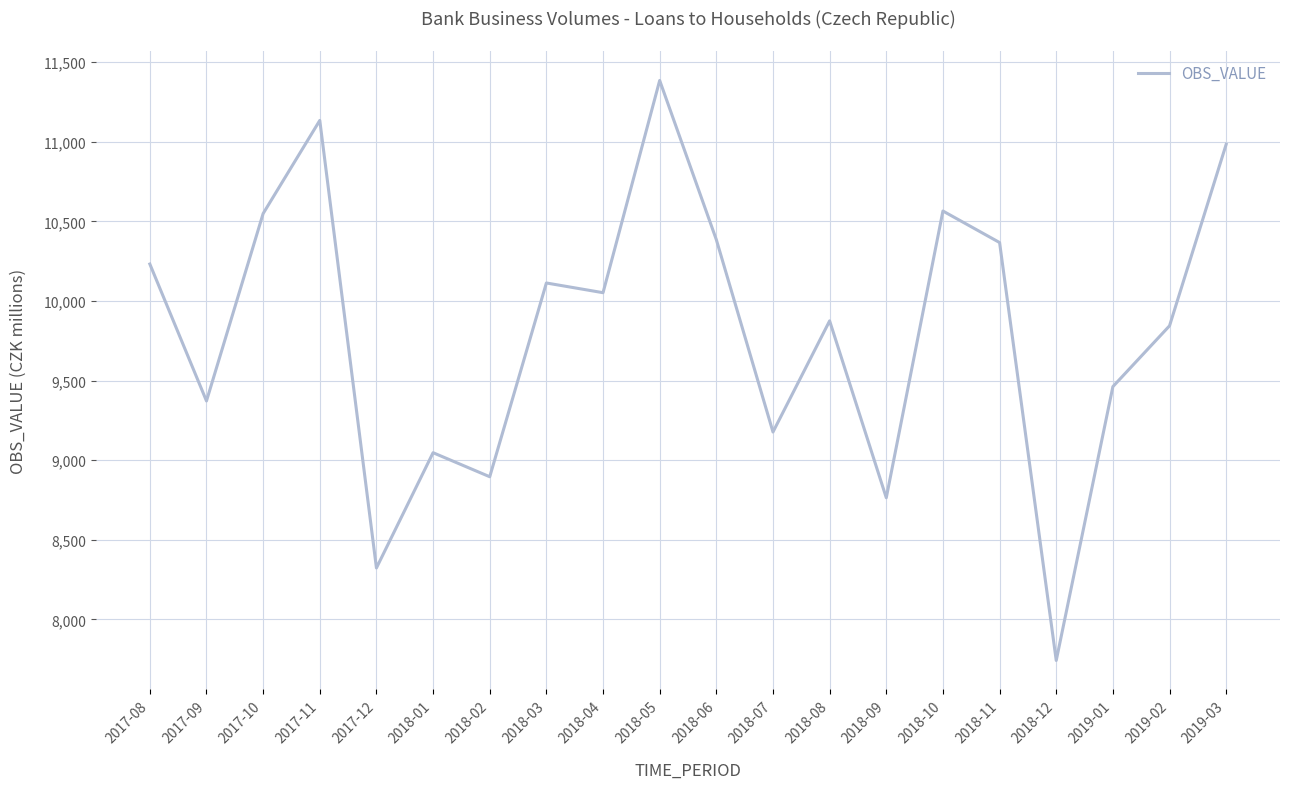

At which category does the data reach its first local valley?

2017-09